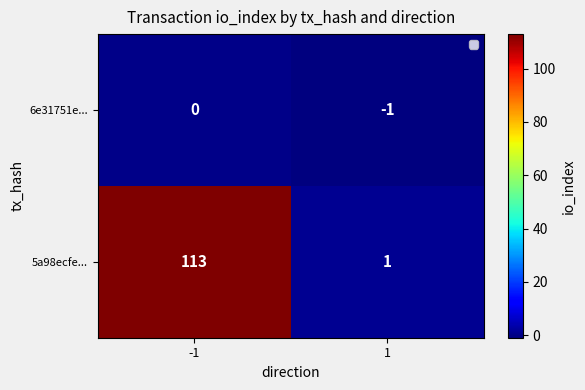

Rank the series at 1 from highest to lowest value.

5a98ecfe..., 6e31751e...